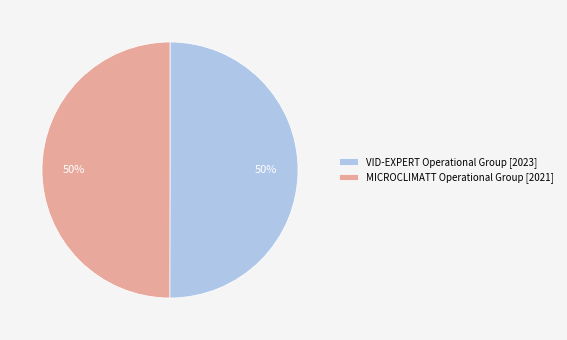

What is the ratio of the value at MICROCLIMATT Operational Group [2021] to the value at VID-EXPERT Operational Group [2023]?

1.0